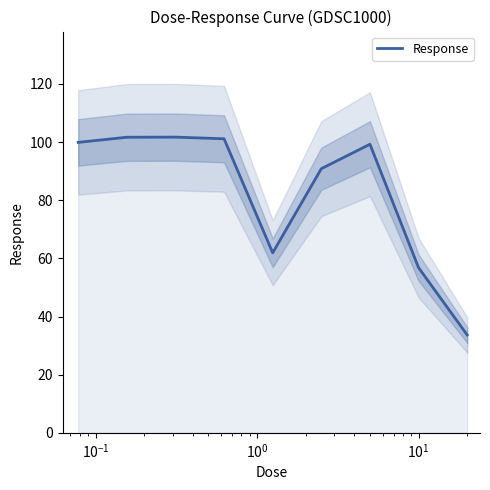

What is the highest value of the Response series?

101.7